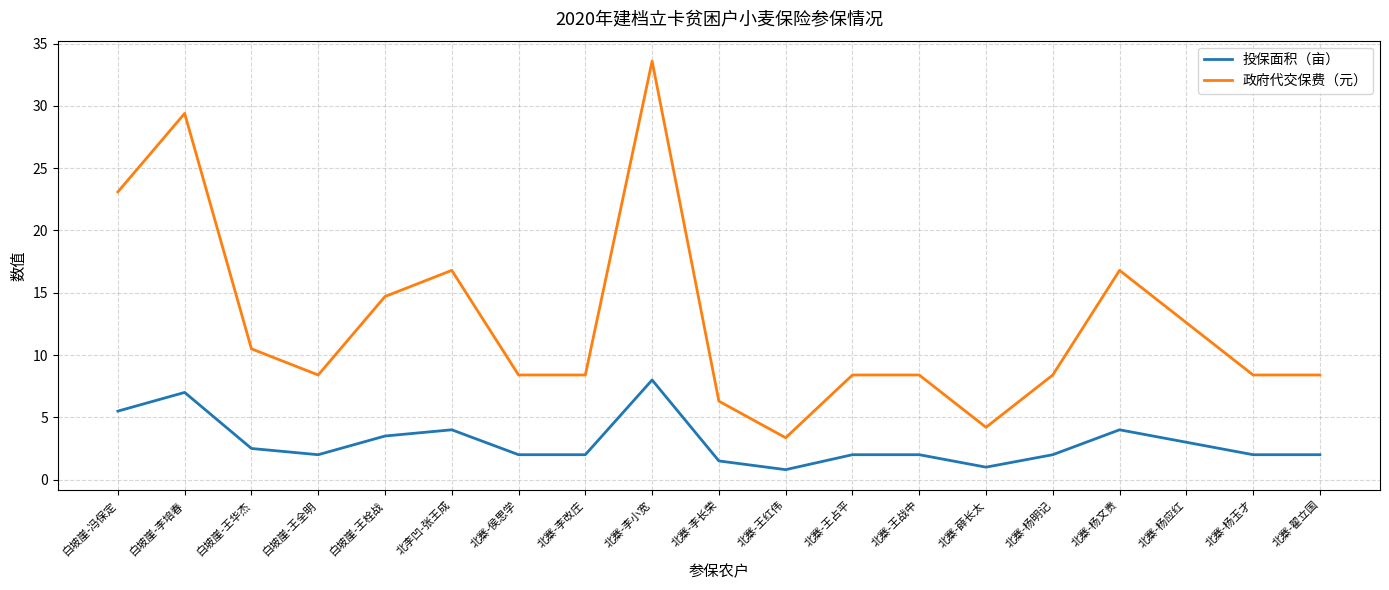

What position from the right is 白坡崖-冯保定?

19